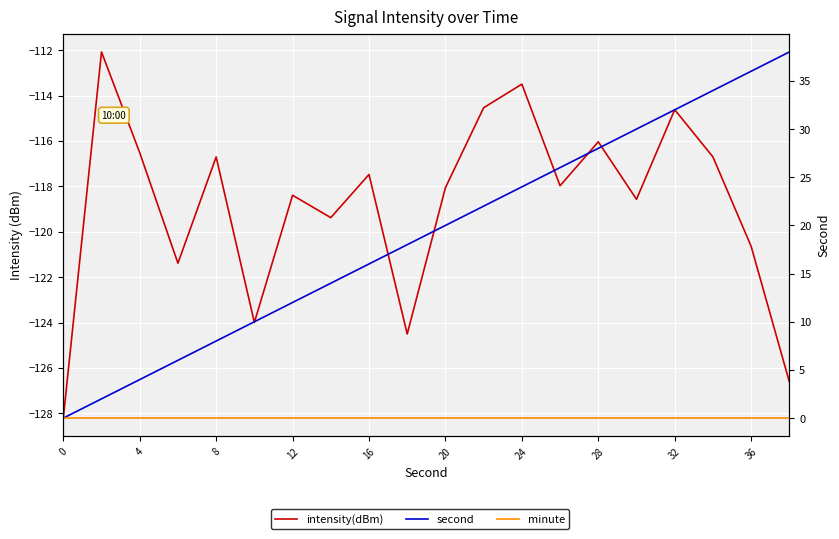

Does the chart display data point markers on the line(s)?

No